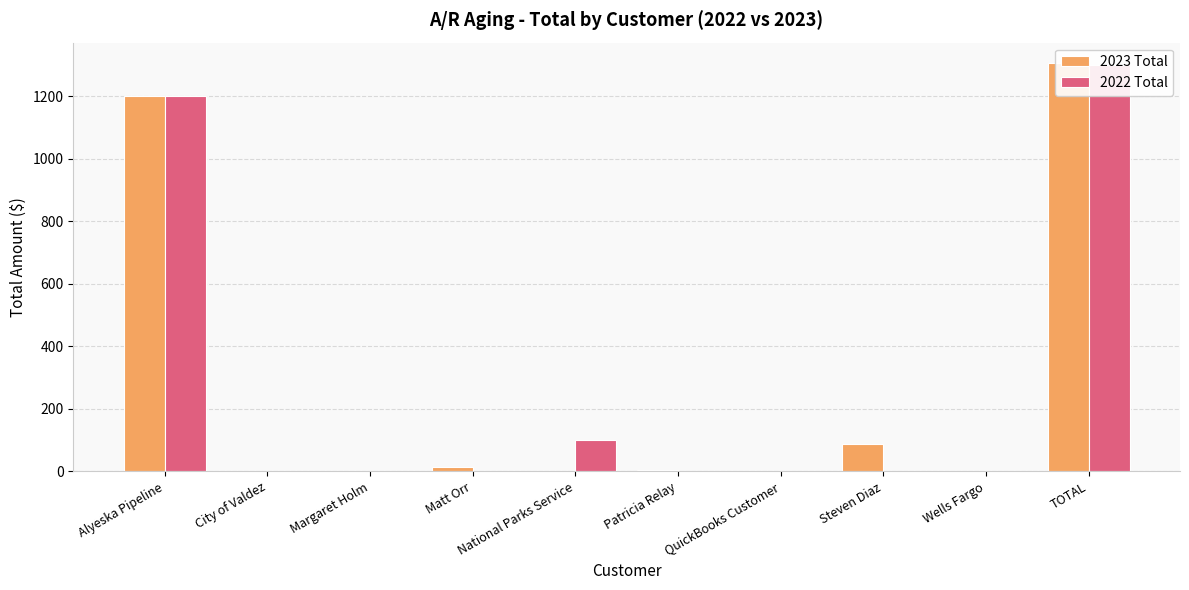

What is the difference between the 2023 Total values at Patricia Relay and Margaret Holm?

4.6